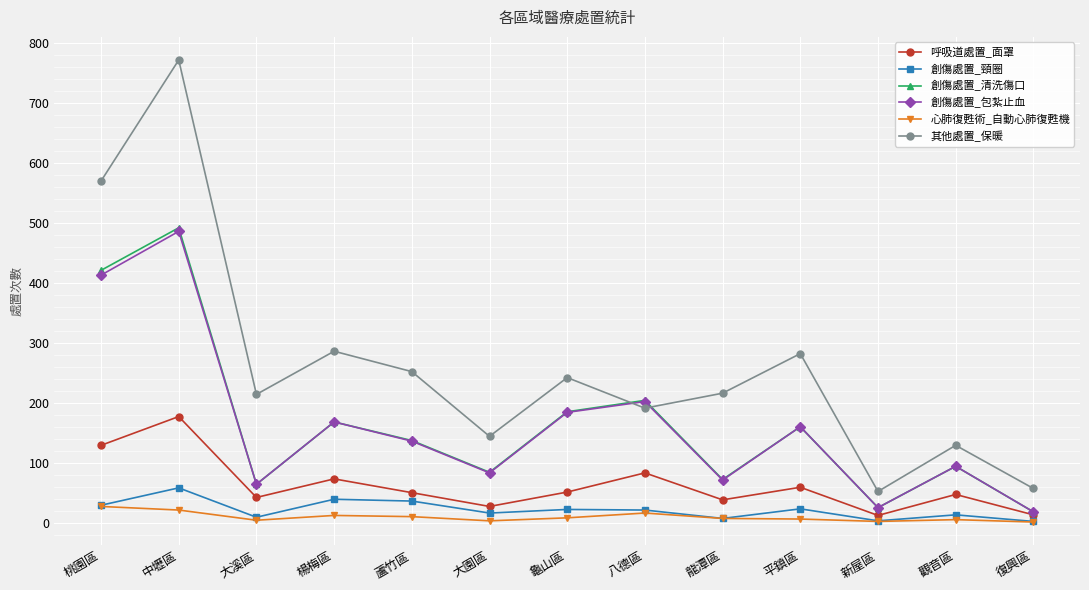

What is the average value of the 創傷處置_頸圈 series?

21